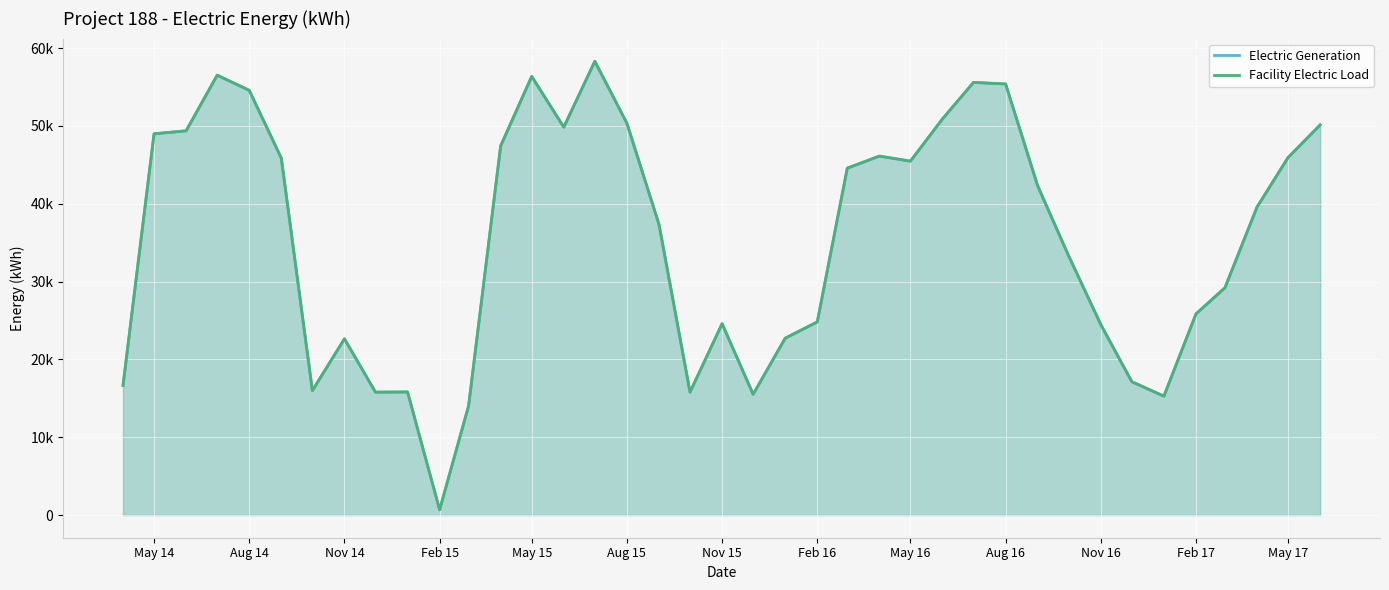

True or false: Electric Generation has a value of 4138 at 20.

False